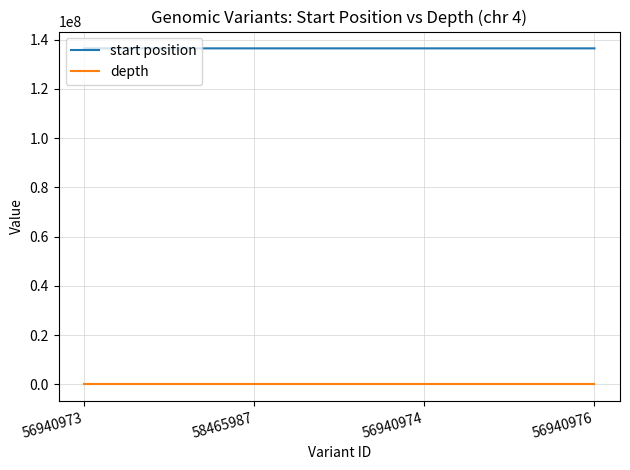

What position from the left is 56940974?

3